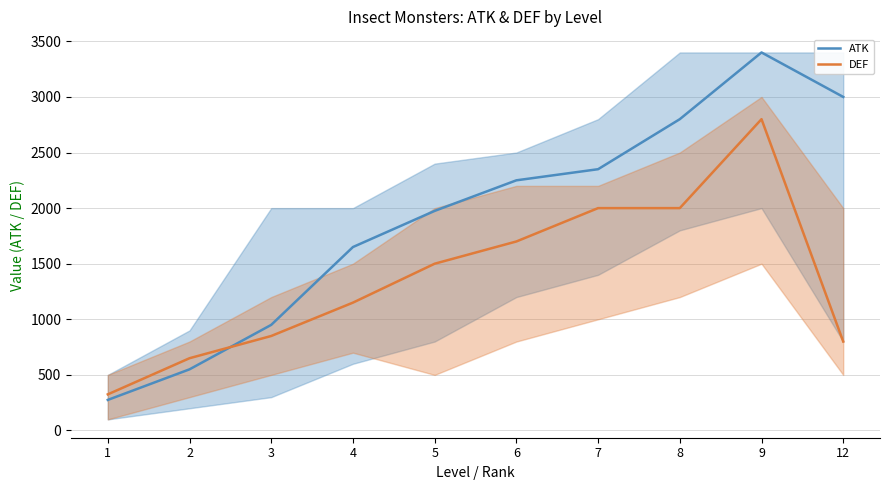

Where do DEF and ATK first cross each other?

2 and 3